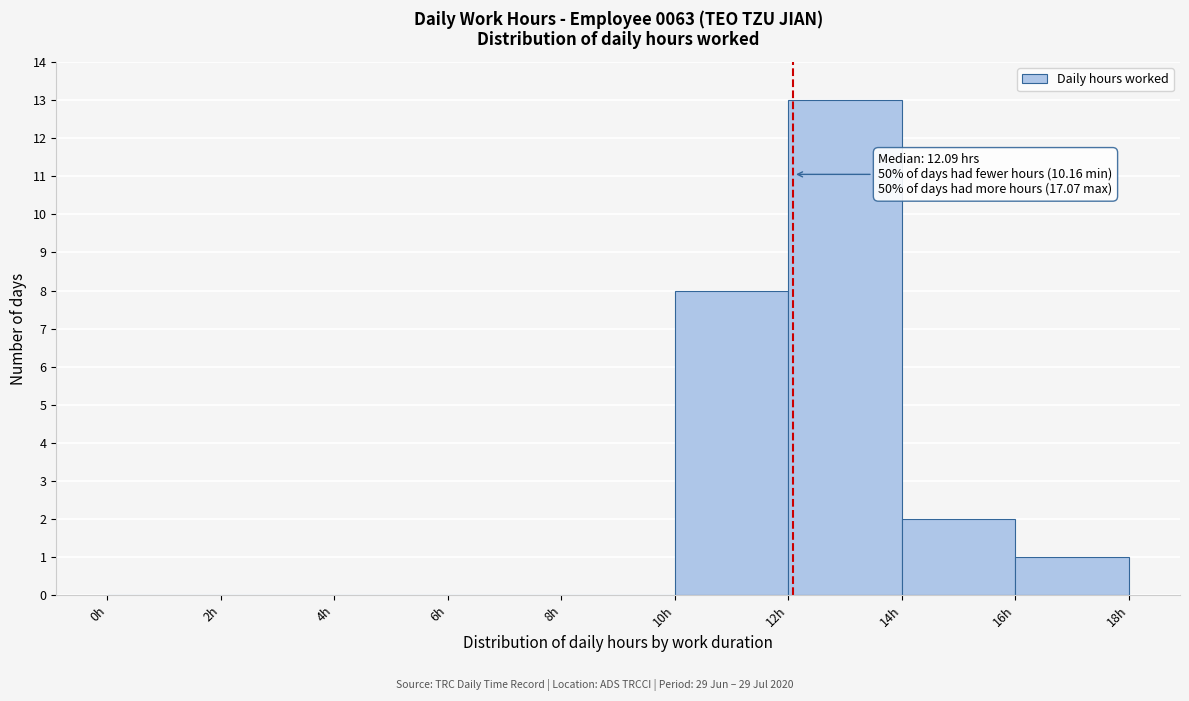

Over which range of the x-axis is the bar tallest?

12 to 14